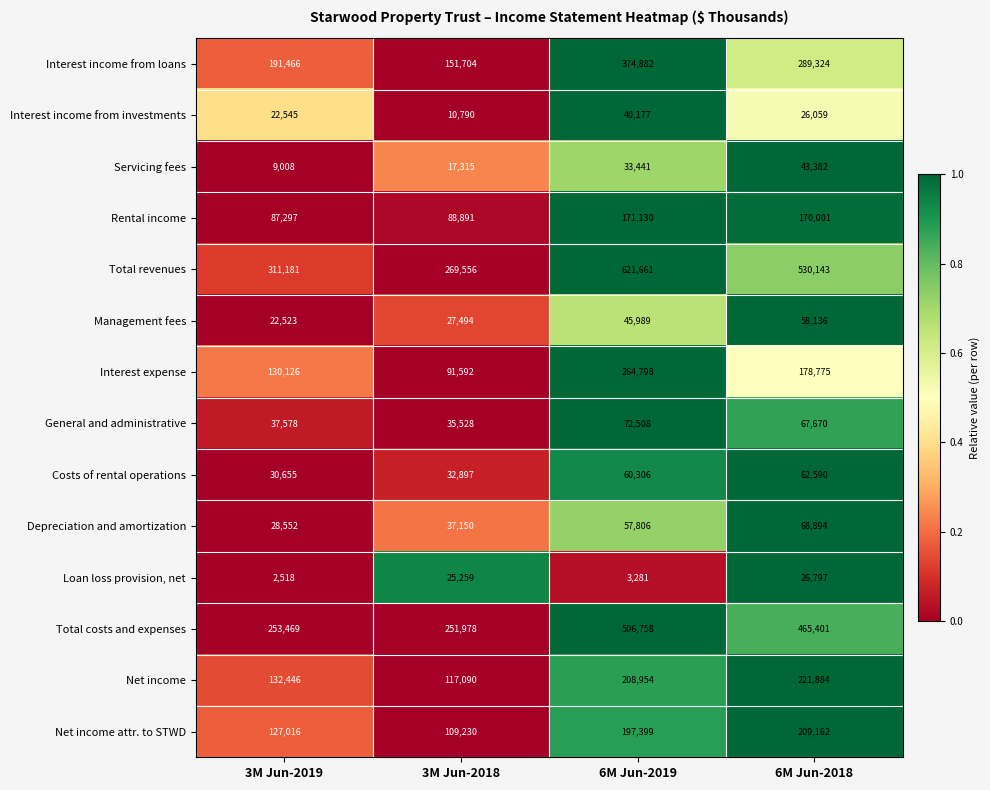

The Net income series shows 208954 at 6M Jun-2019. True or false?

True